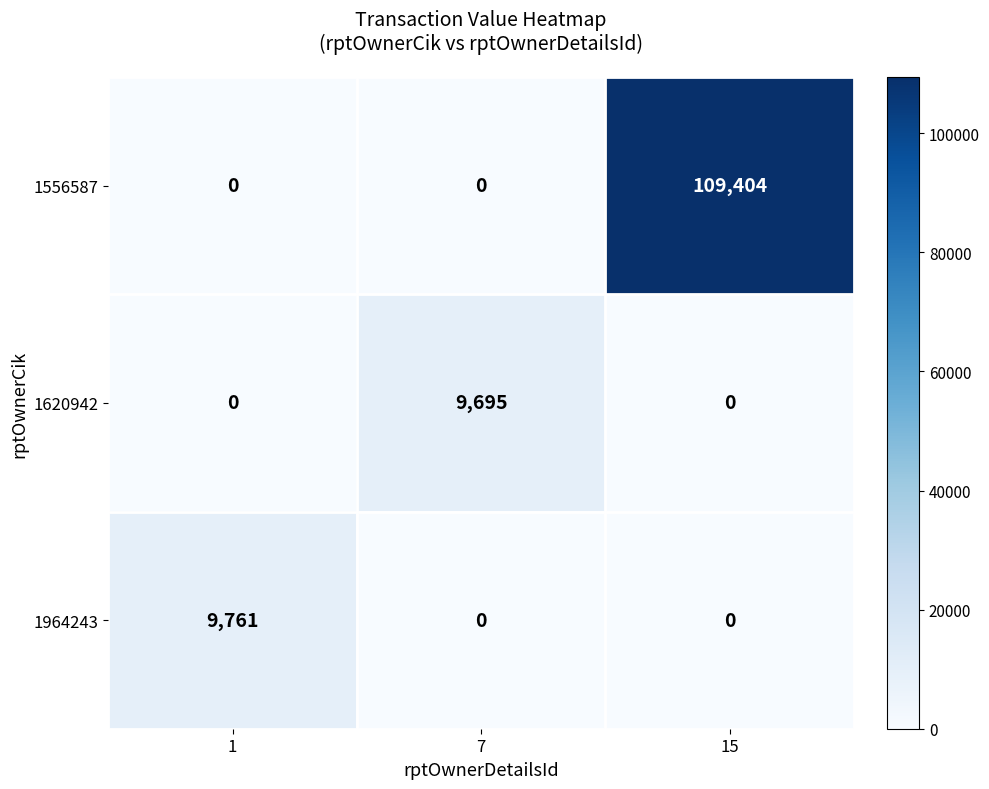

What is the difference between the maximum and minimum values in the 1620942 series?

9695